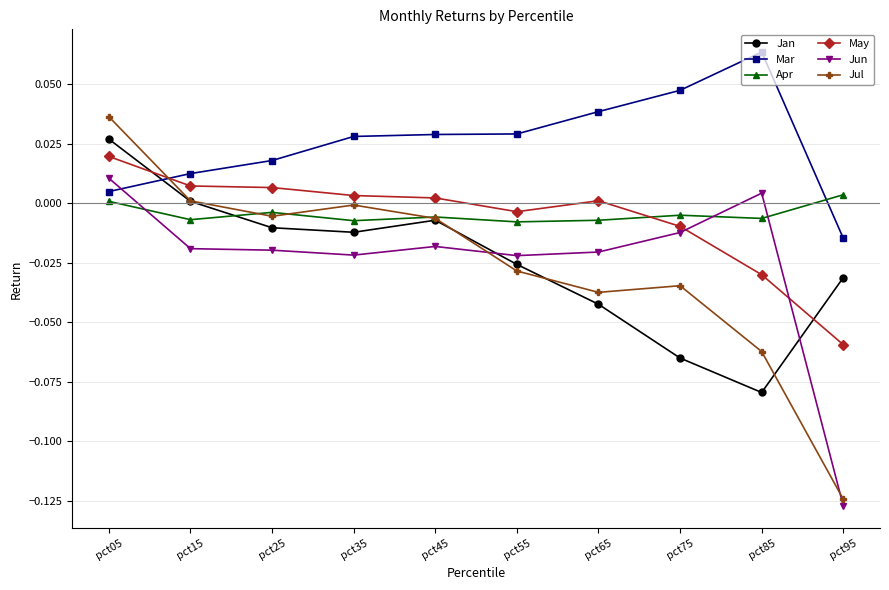

Between pct55 and pct75, which series saw the biggest shift?

Jan